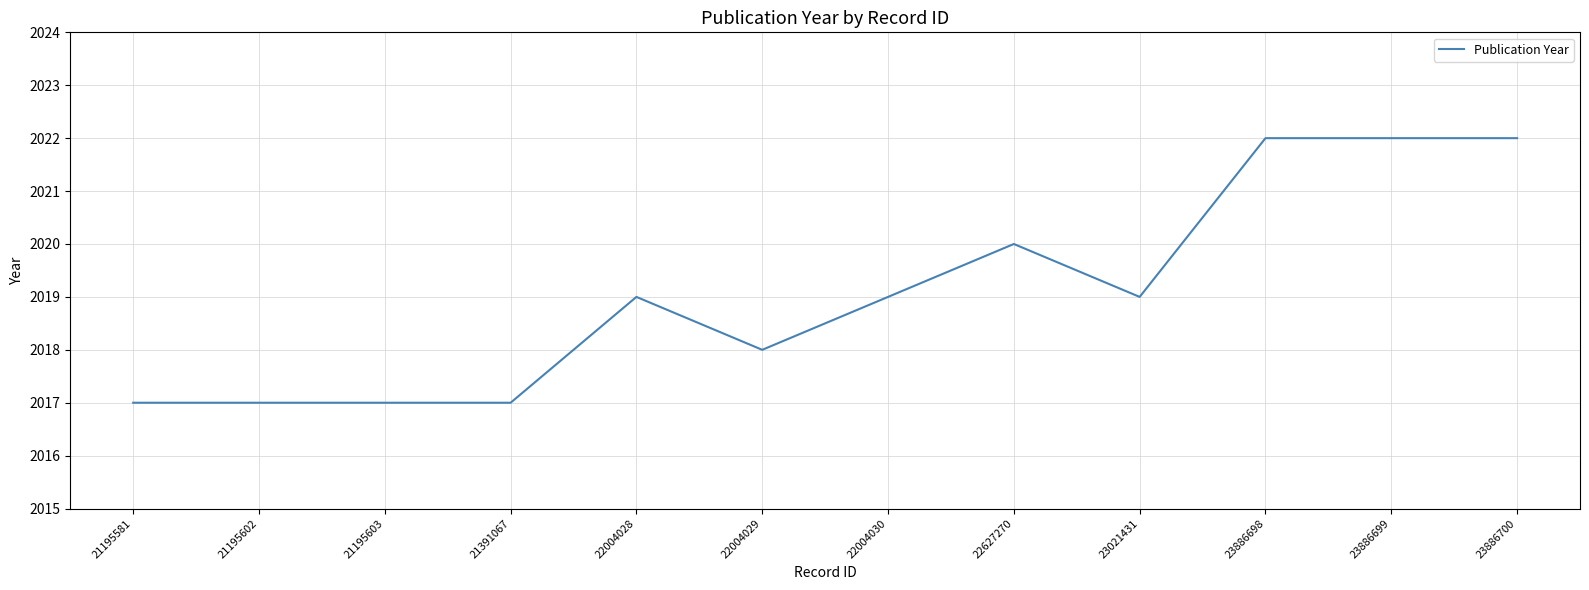

Count the values in the range 2017 to 2022.

12